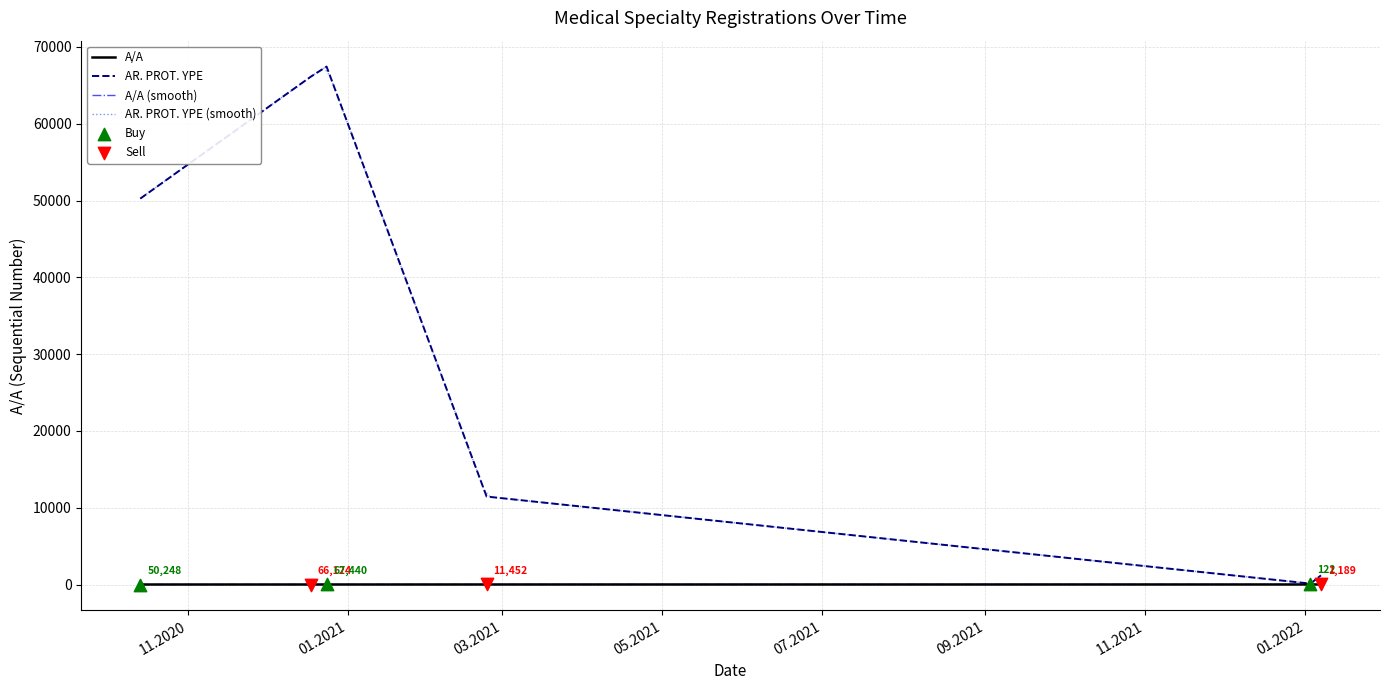

What is the total value across all series at 03.01.2022?

127